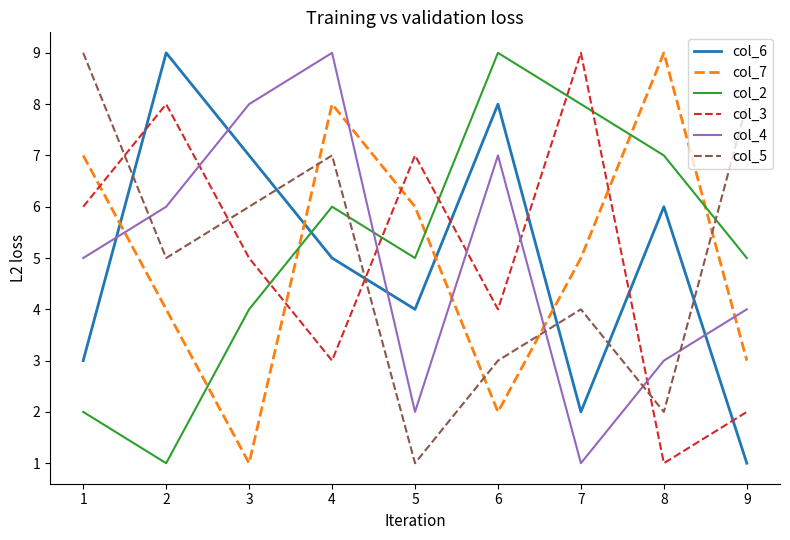

Where is the first local minimum for col_6?

5